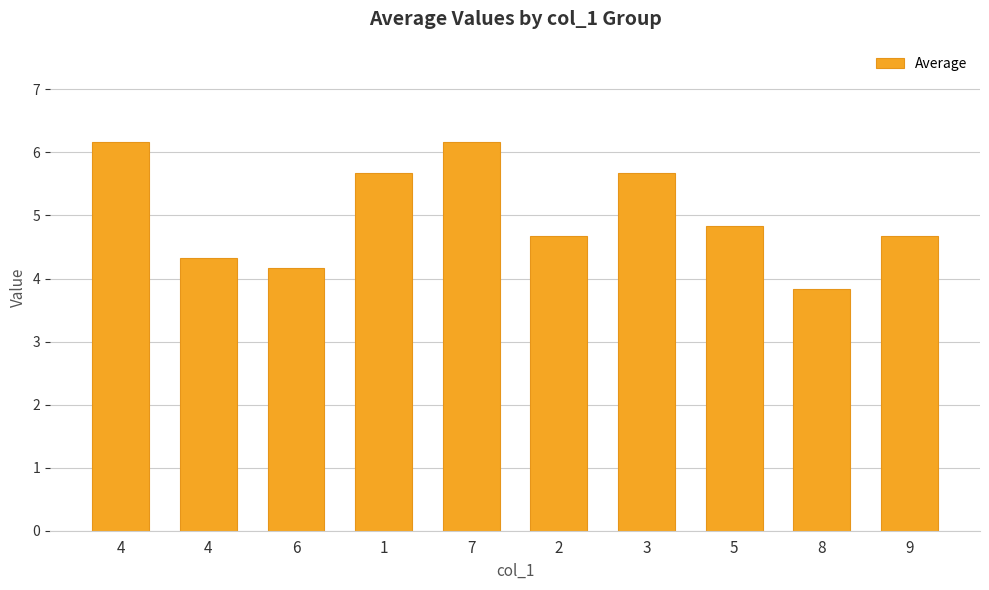

How many bars are there in total?

10